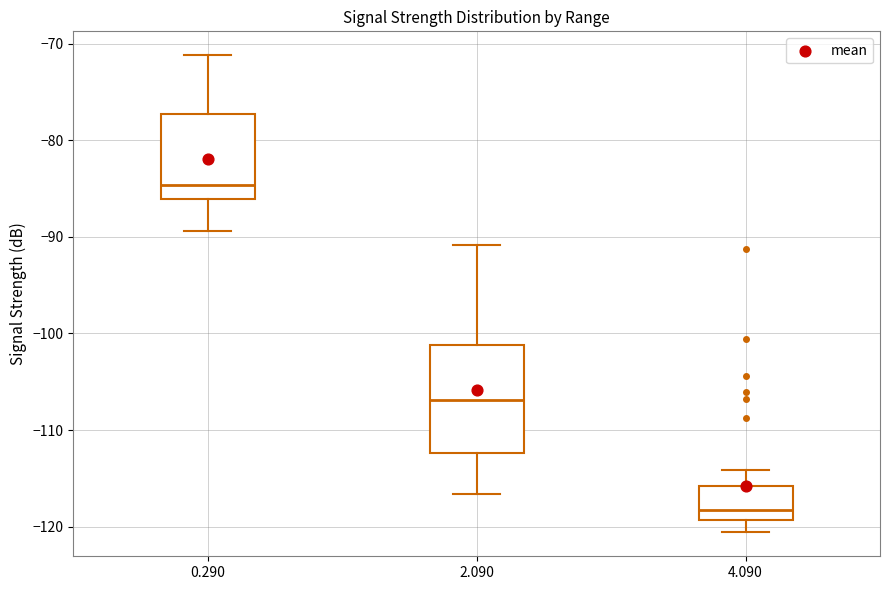

Reading left to right, transcribe this box plot: for each box, give where its median line is, the range the box spans, and where its two whiskers end, as read against the y-axis. The values are not printed on the chart, so give them approximately, as read against the axis.

0.290: median -85, box -86 to -77, whiskers -89 to -71
2.090: median -107, box -112 to -101, whiskers -117 to -91
4.090: median -118, box -119 to -116, whiskers -121 to -114